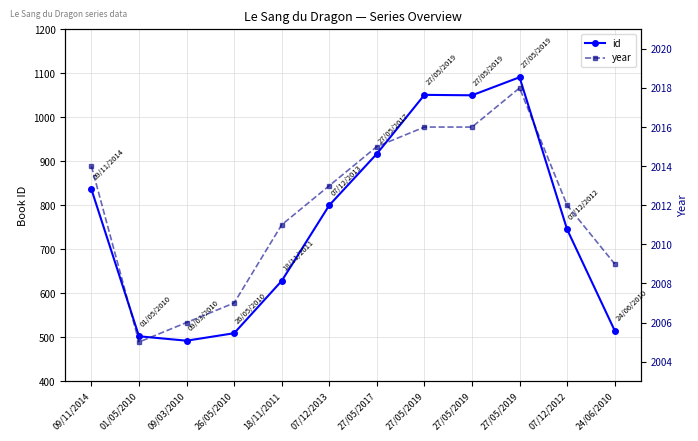

What is the difference between the id values at 27/05/2019 and 18/11/2011?

463